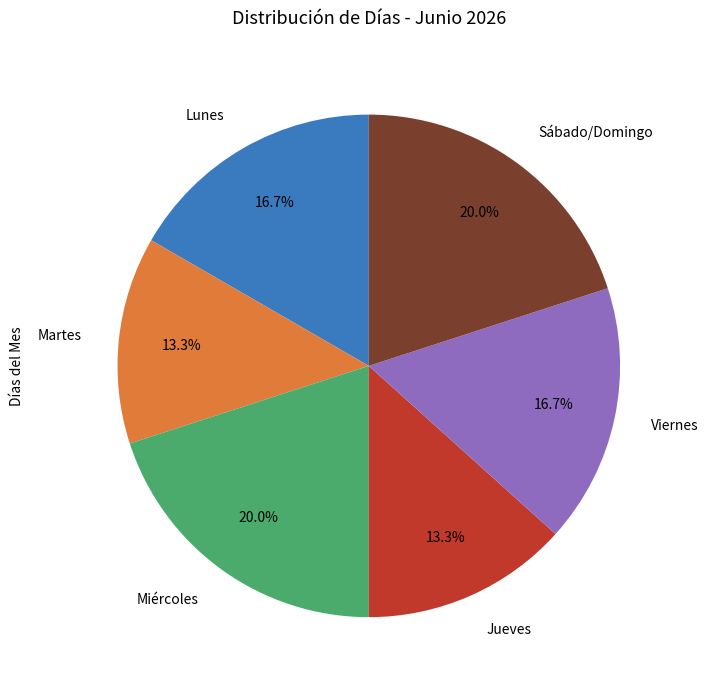

What percentage is the Martes slice, to the nearest percent?

13%